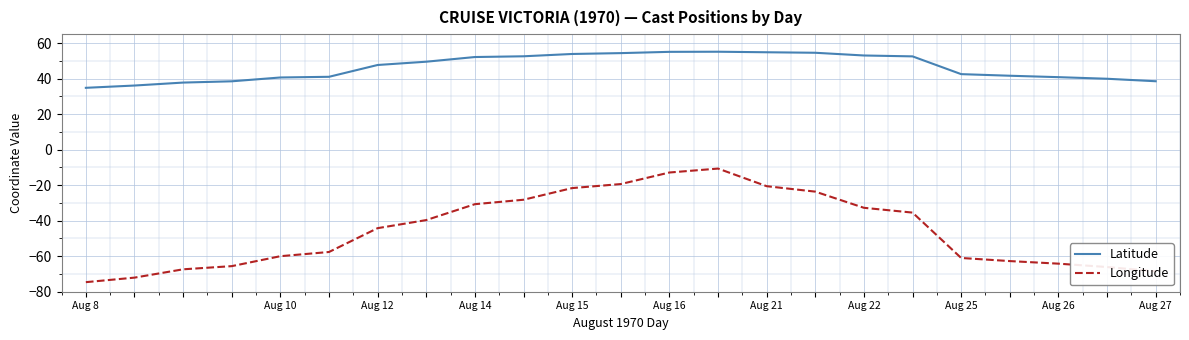

True or false: Longitude and Latitude intersect in this chart.

False